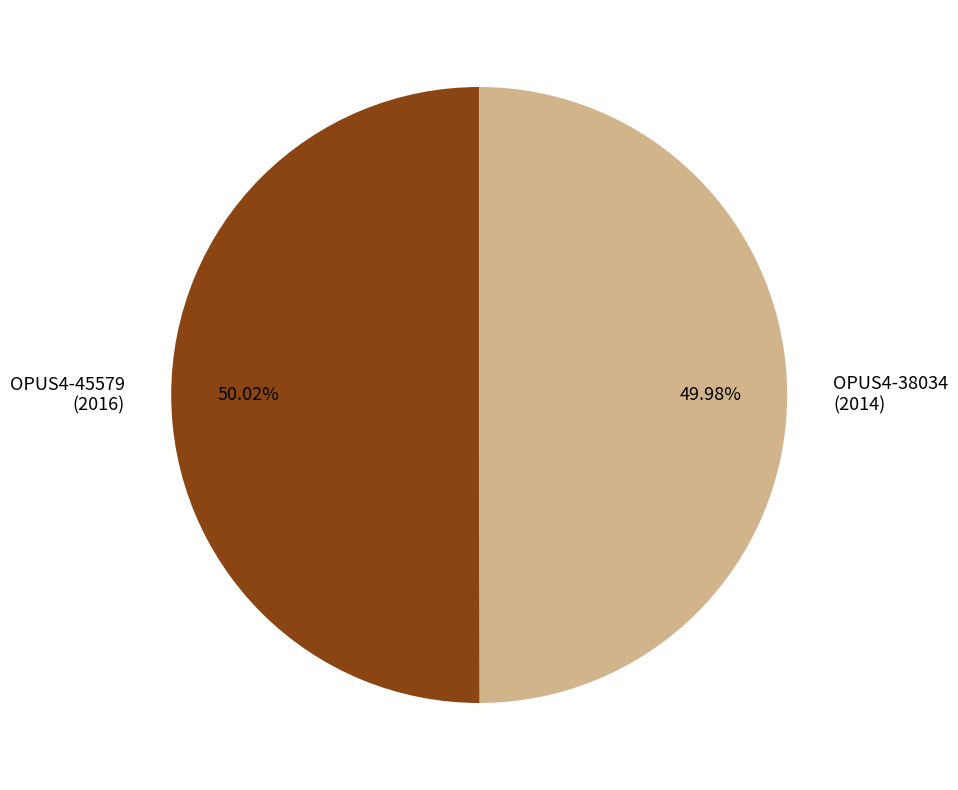

How many slices are in this pie chart?

2